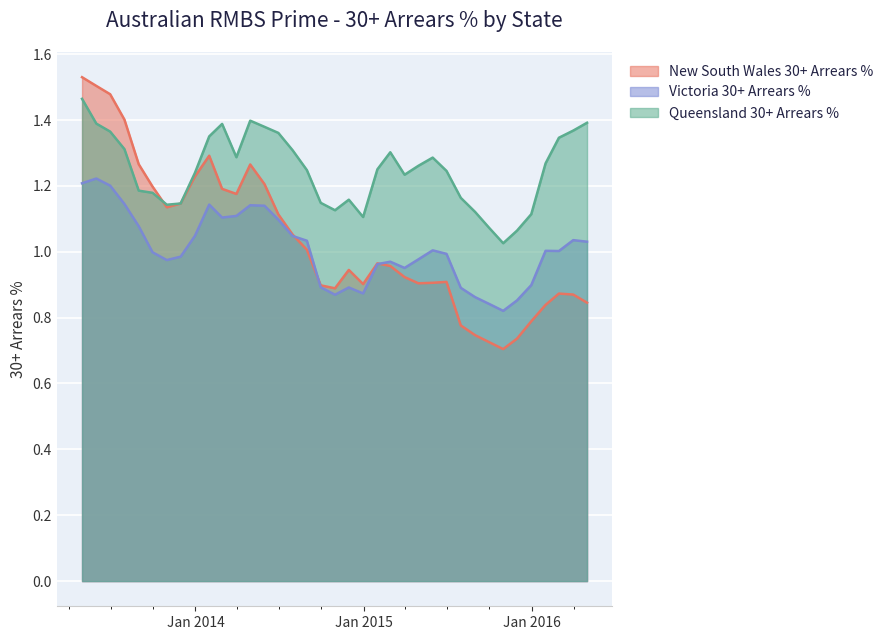

What is the minimum value for Victoria 30+ Arrears %?

0.8